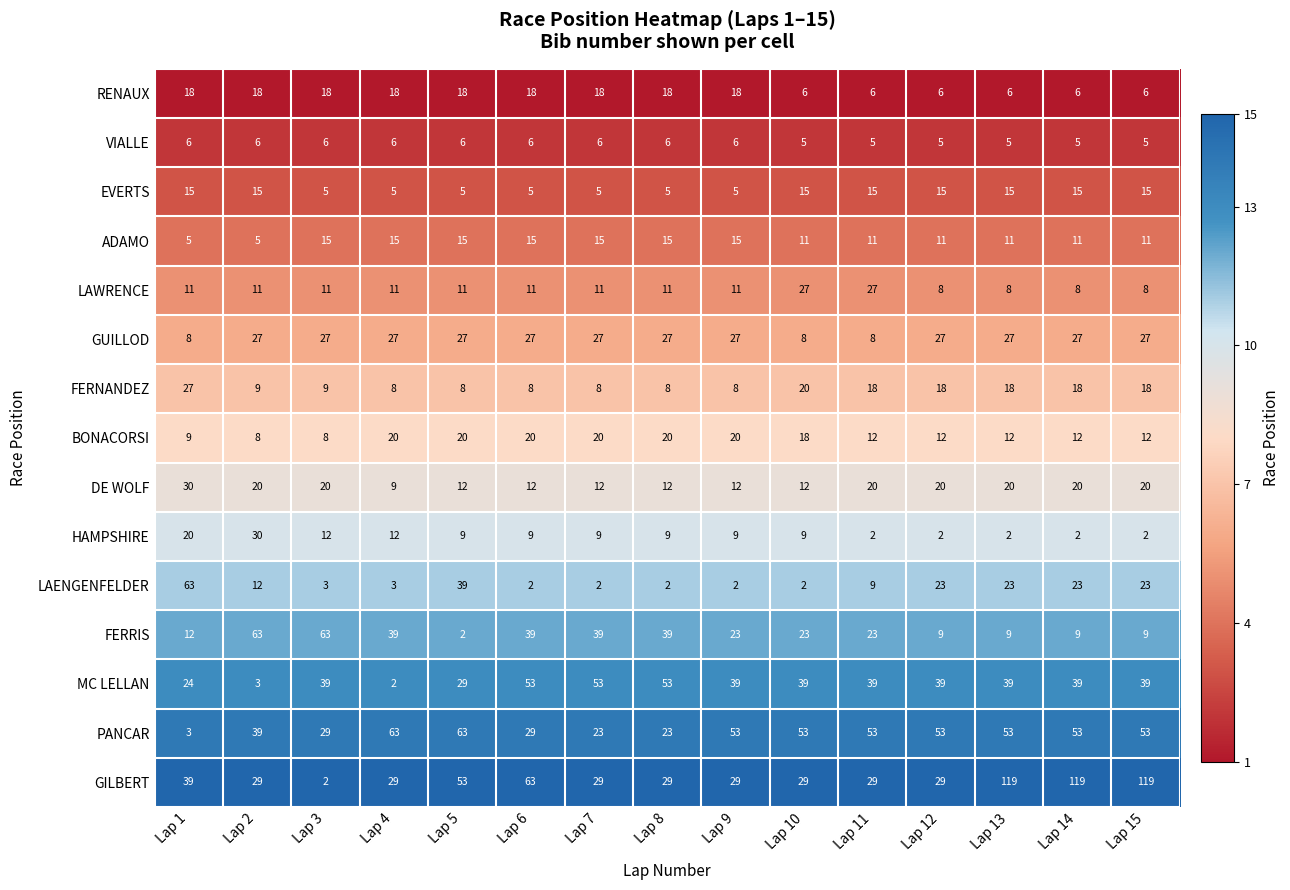

How many data points does each series have?

15